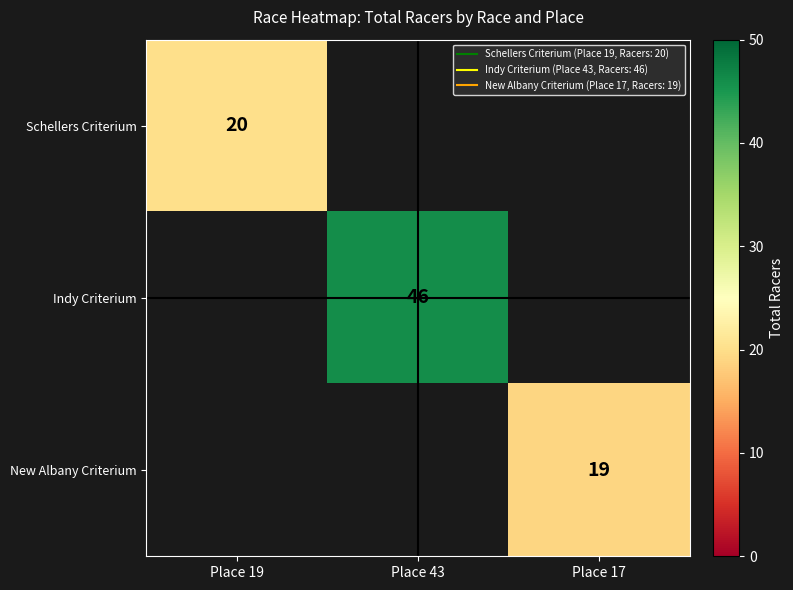

Is the value of Indy Criterium at Place 19 greater than the value of Schellers Criterium at Place 19?

No